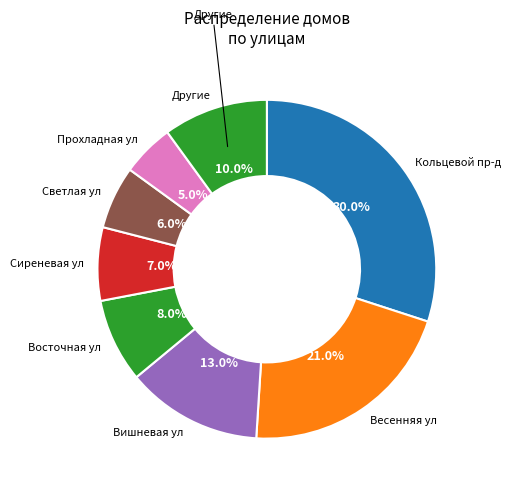

Approximately how many times larger is the value at Прохладная ул compared to Светлая ул?

0.8